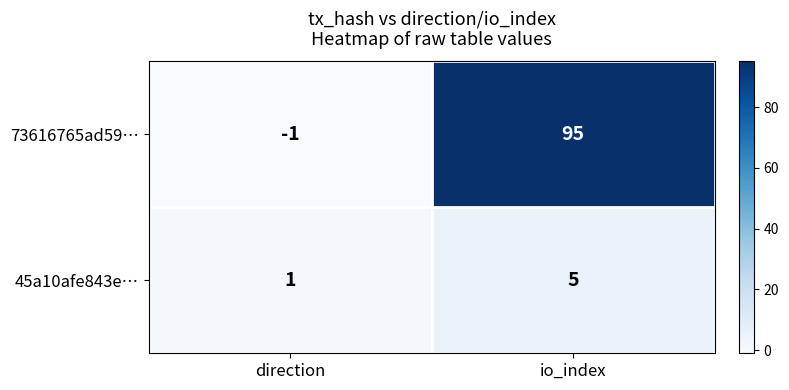

Which category has the lowest value across all series?

direction